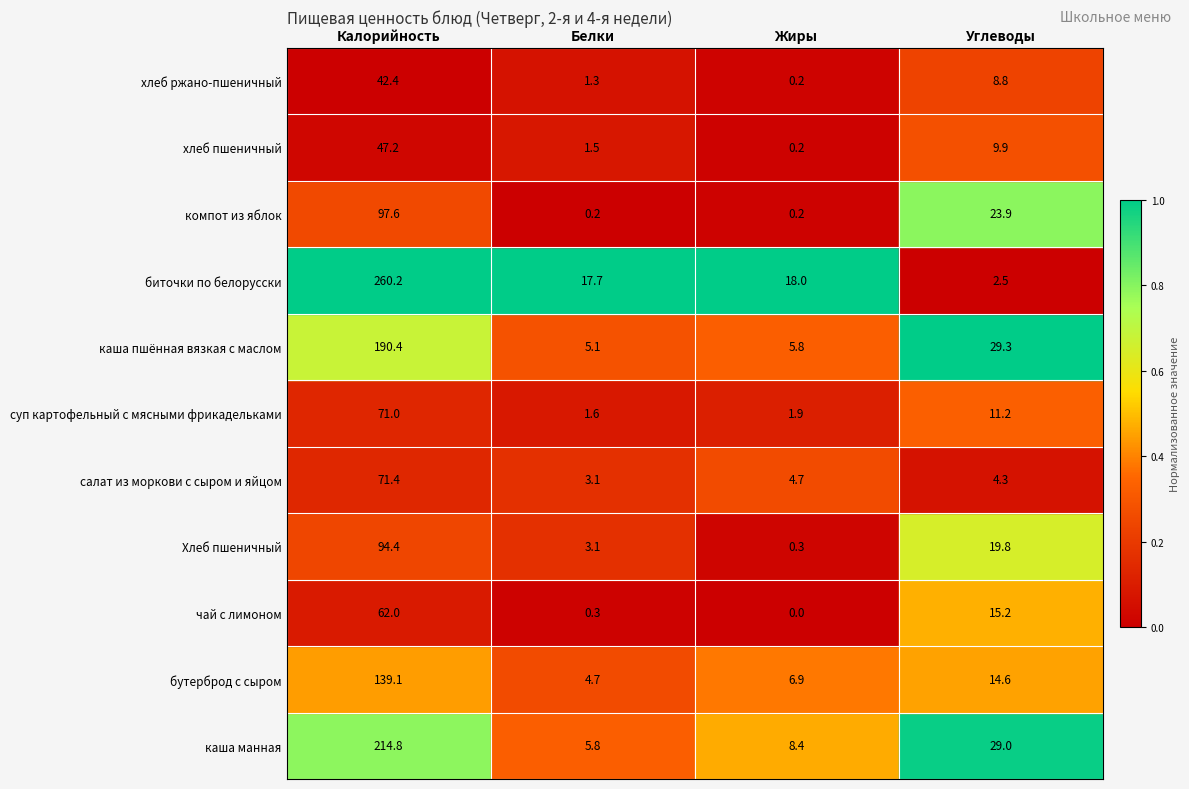

Read the хлеб пшеничный value at Белки.

1.5